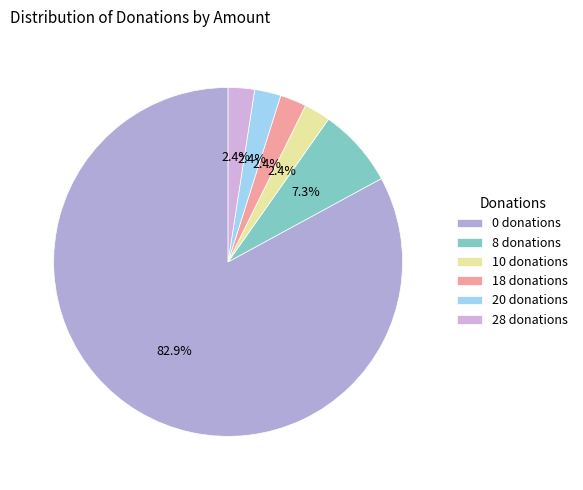

Is there a majority slice in this chart?

Yes